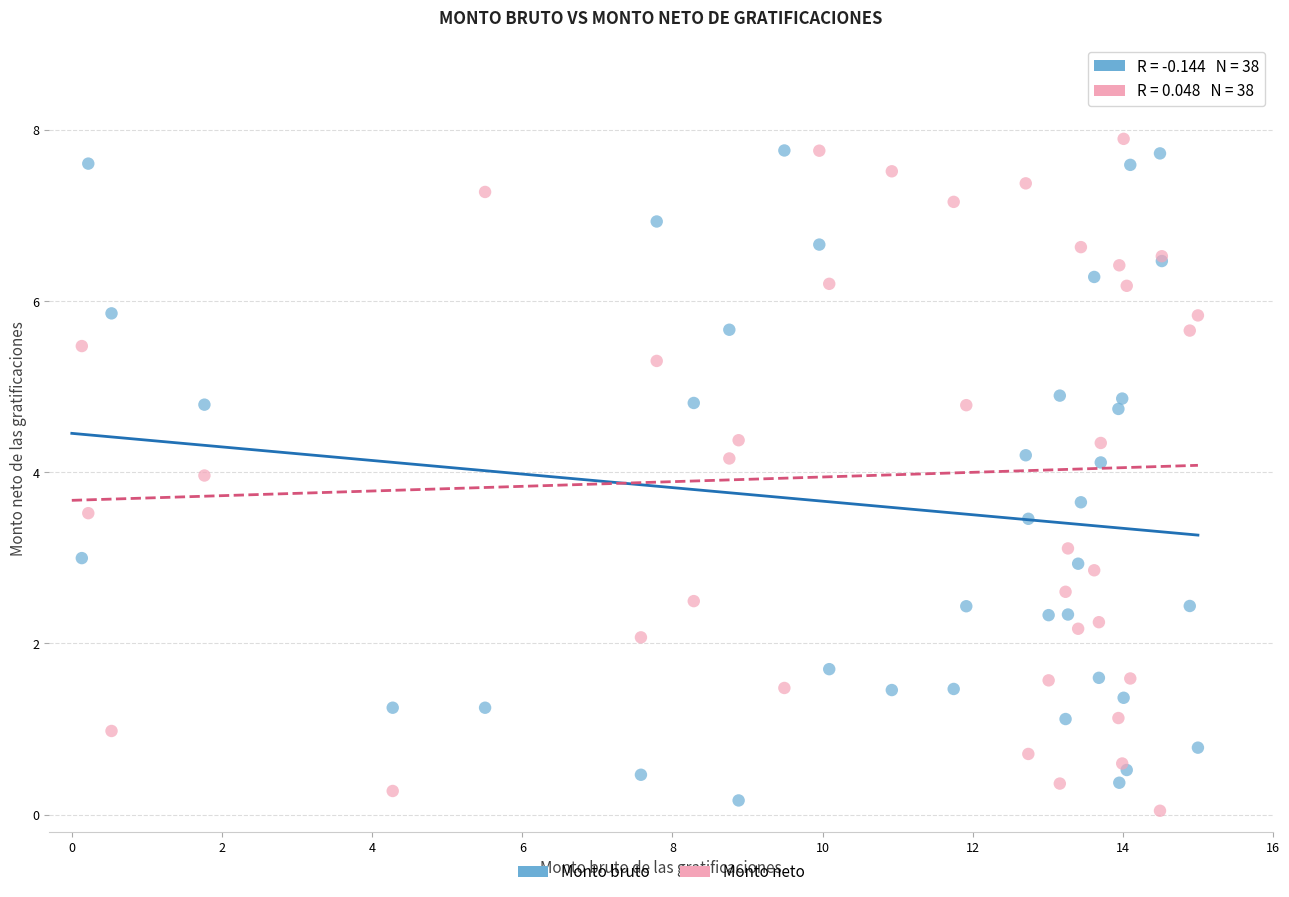

Which series contains the highest Y value?

Monto neto